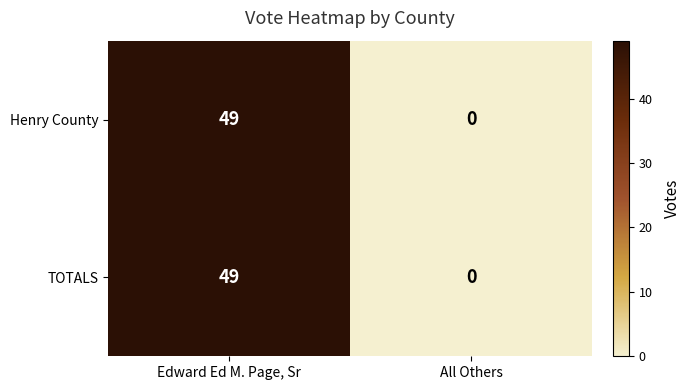

At which label is TOTALS closest to 24?

All Others